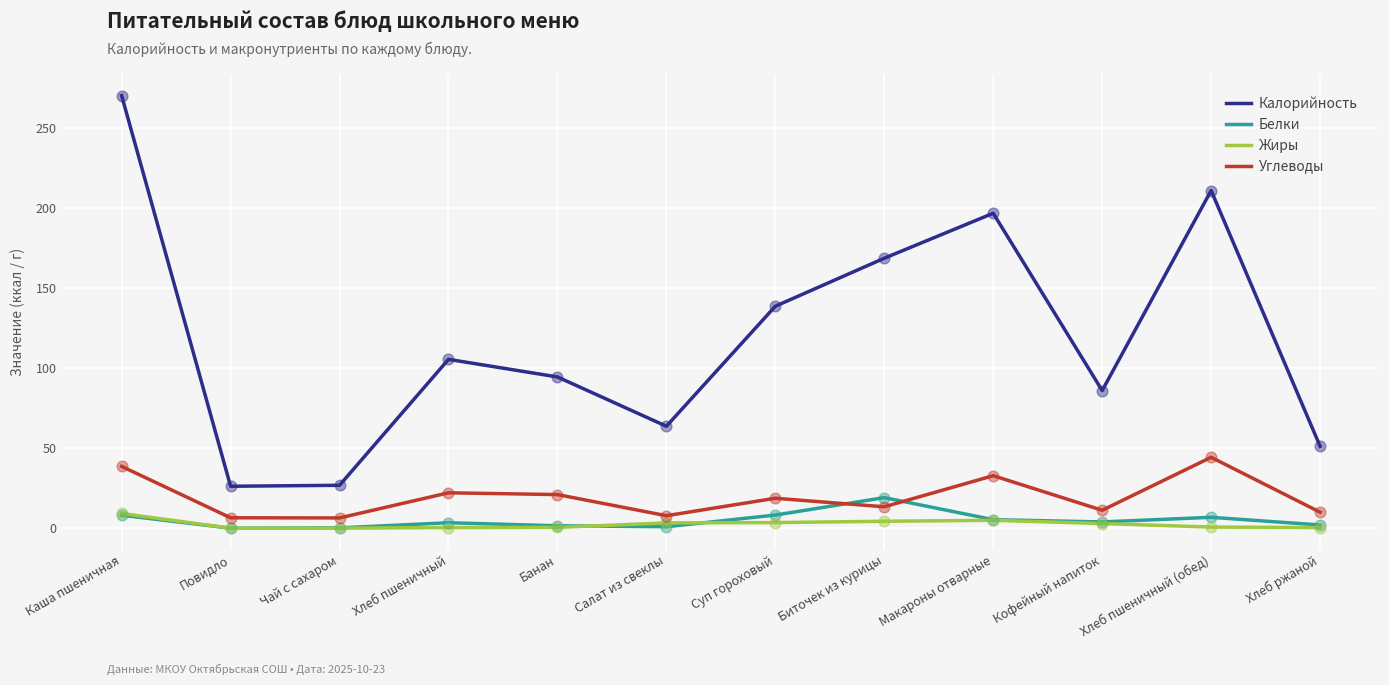

Which series changed the most between Повидло and Суп гороховый?

Калорийность